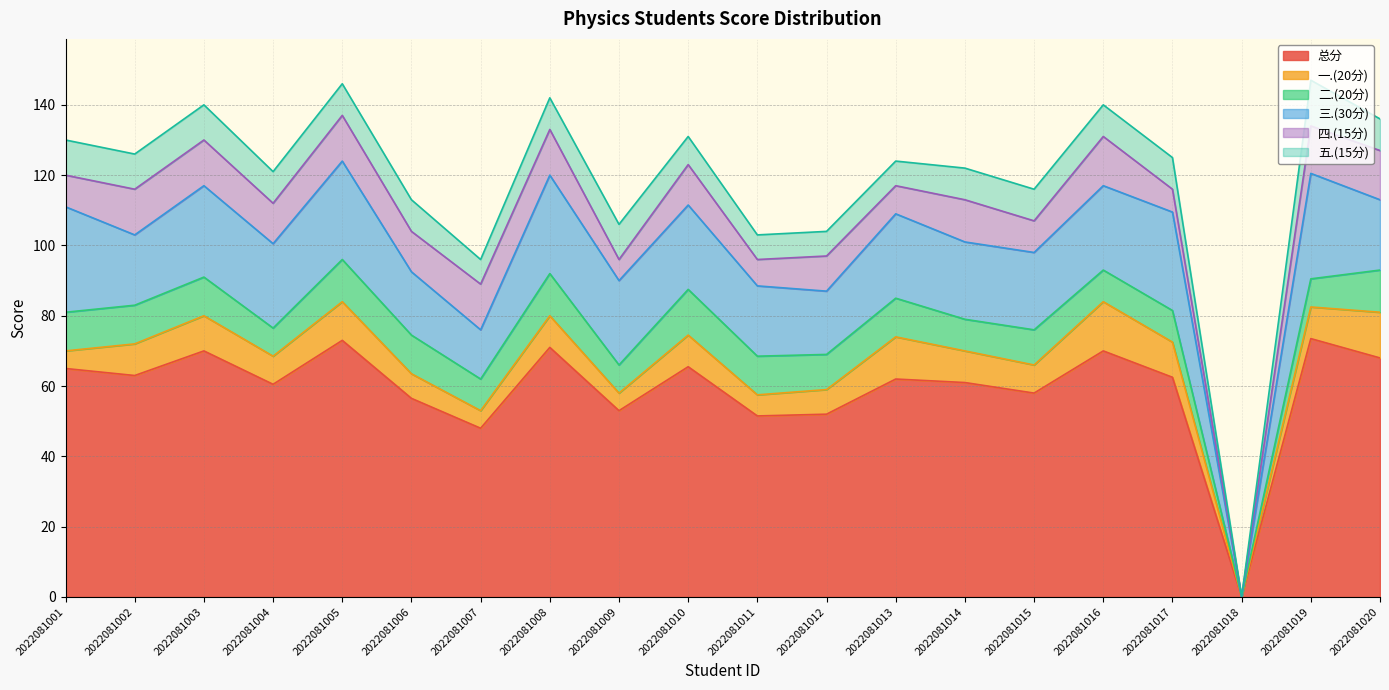

What are all the series names shown in the legend?

总分, 一.(20分), 二.(20分), 三.(30分), 四.(15分), 五.(15分)